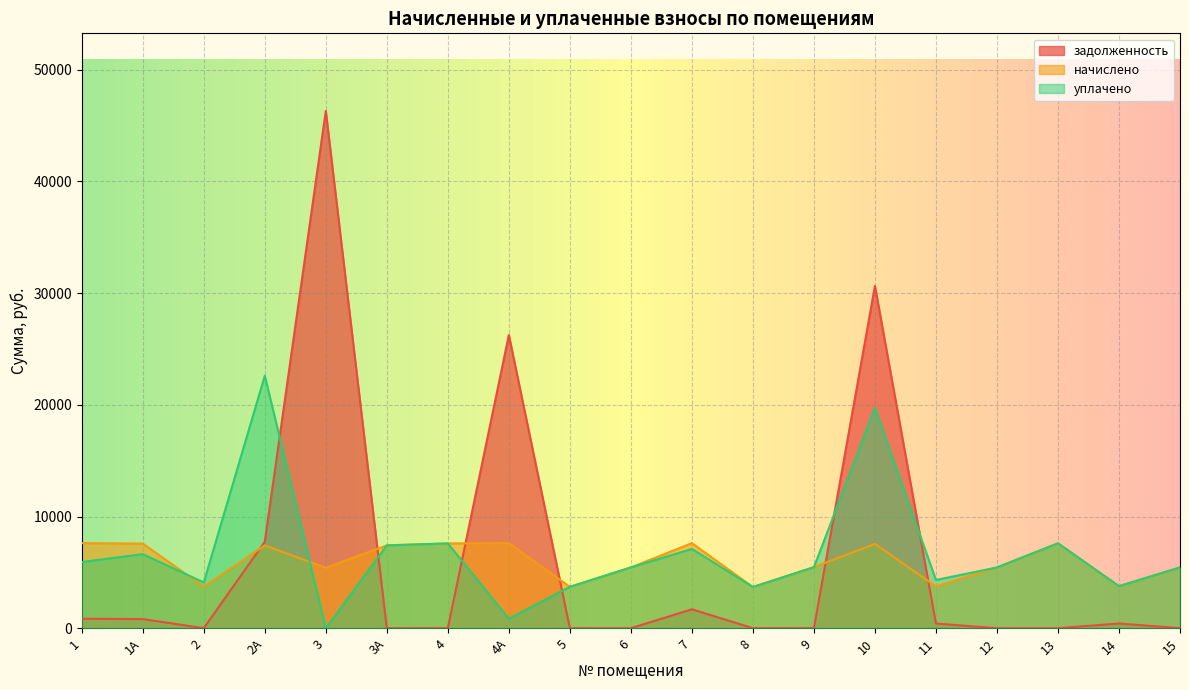

Reading left to right, transcribe all the data shown in this chart.

задолженность: 1=845.9	1А=816.3	2=0.0	2А=7737.6	3=46314.3	3А=0.0	4=0.0	4А=26251.0	5=0.0	6=0.0	7=1691.9	8=0.0	9=0.0	10=30646.6	11=415.4	12=0.0	13=0.0	14=418.1	15=0.0
начислено: 1=7613.5	1А=7576.2	2=3713.6	2А=7414.7	3=5415.1	3А=7414.9	4=7588.6	4А=7613.5	5=3701.2	6=5440.0	7=7613.5	8=3688.7	9=5464.8	10=7551.4	11=3738.4	12=5440.0	13=7601.0	14=3763.3	15=5440.0
уплачено: 1=5921.6	1А=6629.5	2=4096.3	2А=22604.7	3=0.0	3А=7414.9	4=7588.6	4А=846.0	5=3701.2	6=5440.0	7=7096.6	8=3688.7	9=5464.8	10=19708.0	11=4316.3	12=5440.0	13=7601.0	14=3763.3	15=5440.0